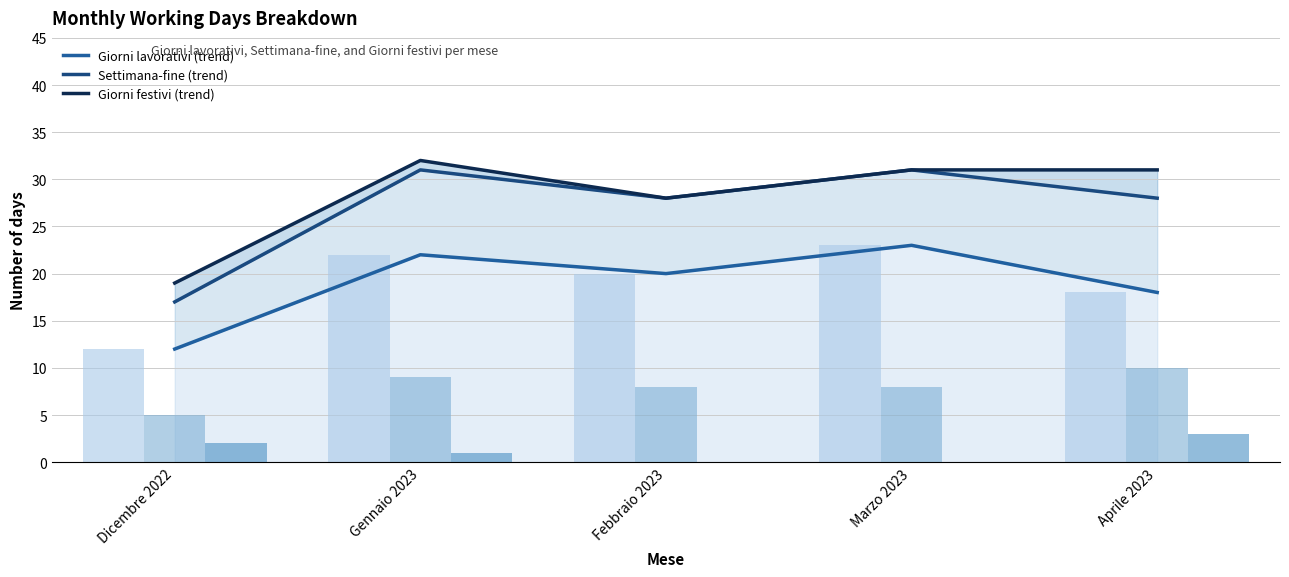

What is the sum of all Giorni festivi values?

6